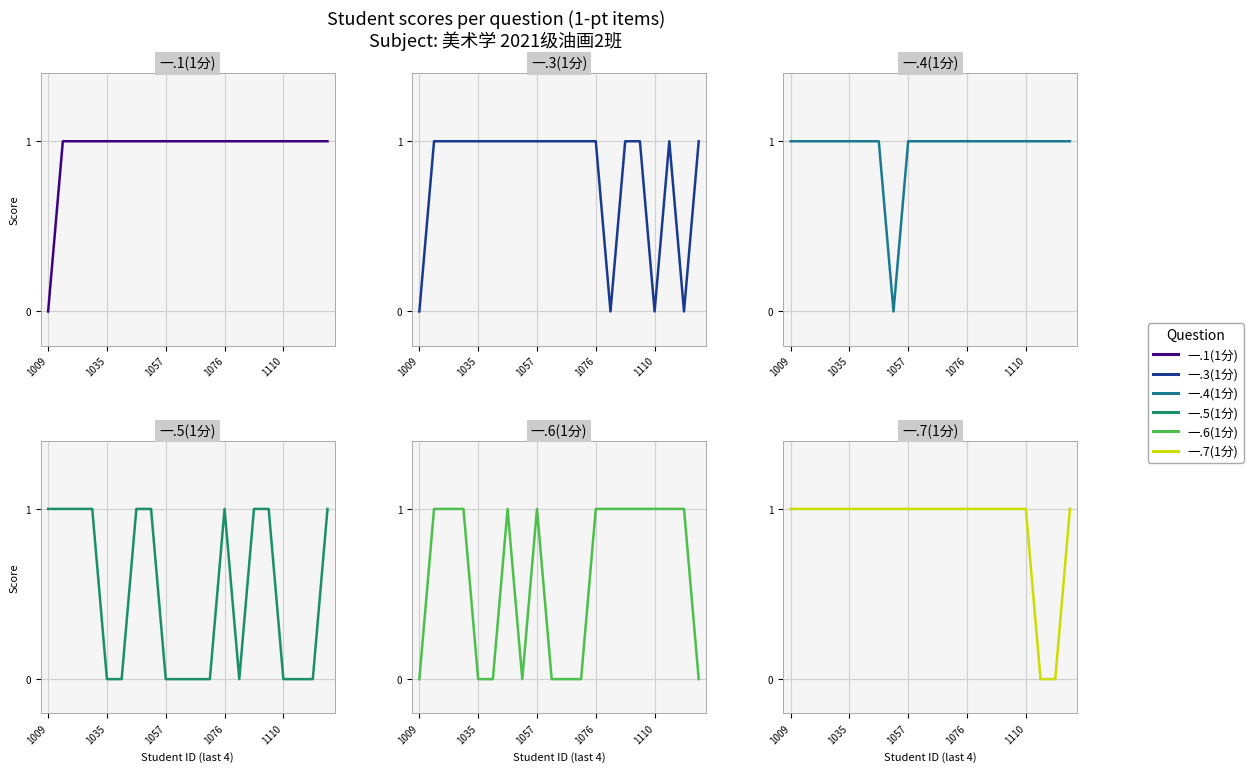

What value does the 一.4(1分) series have at 1110?

1